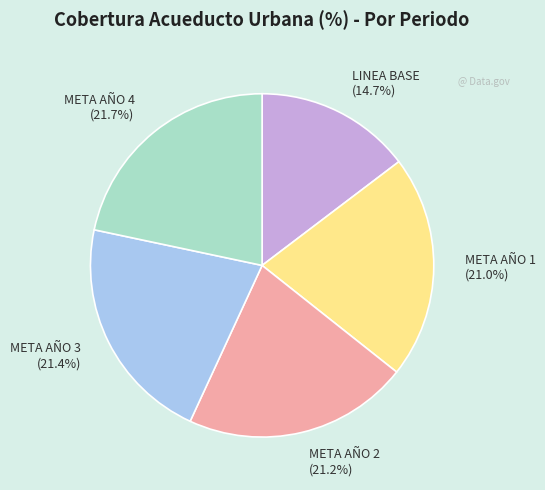

To the nearest percent, what is the difference between the LINEA BASE and META AÑO 4 slice percentages?

7%